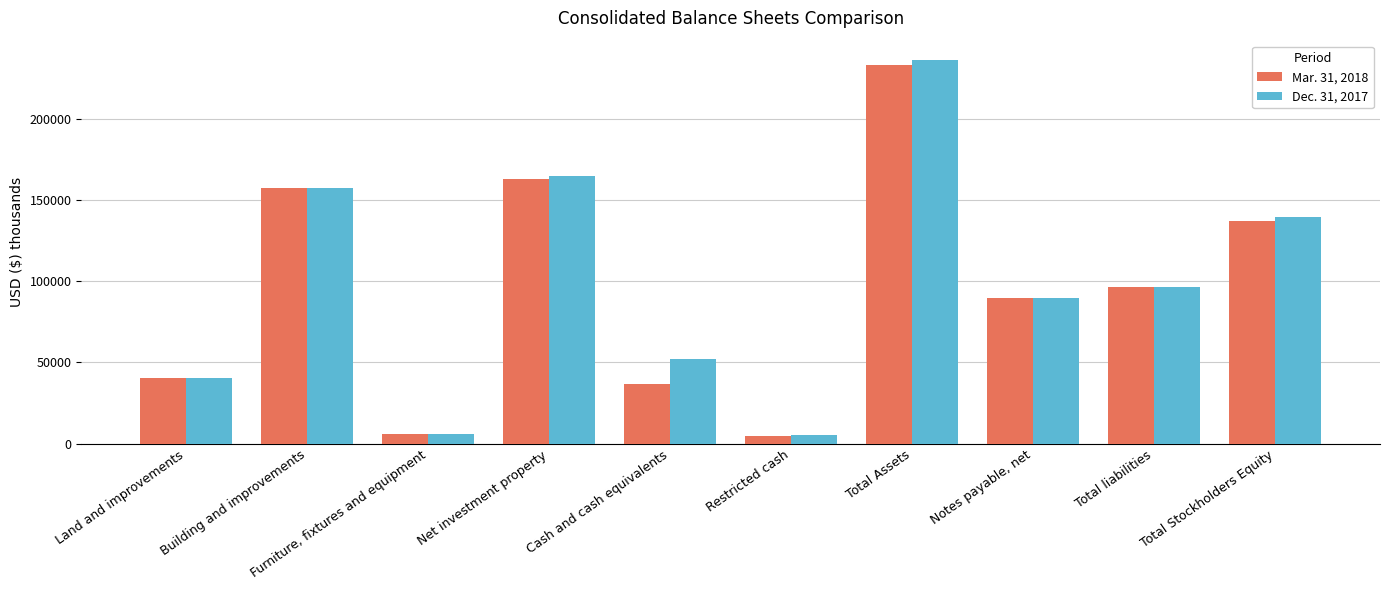

What are all the series names shown in the legend?

Mar. 31, 2018, Dec. 31, 2017